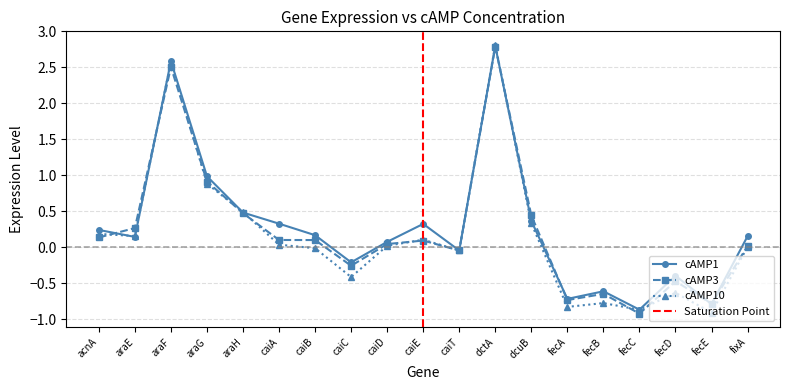

What is the maximum value for cAMP10?

2.8